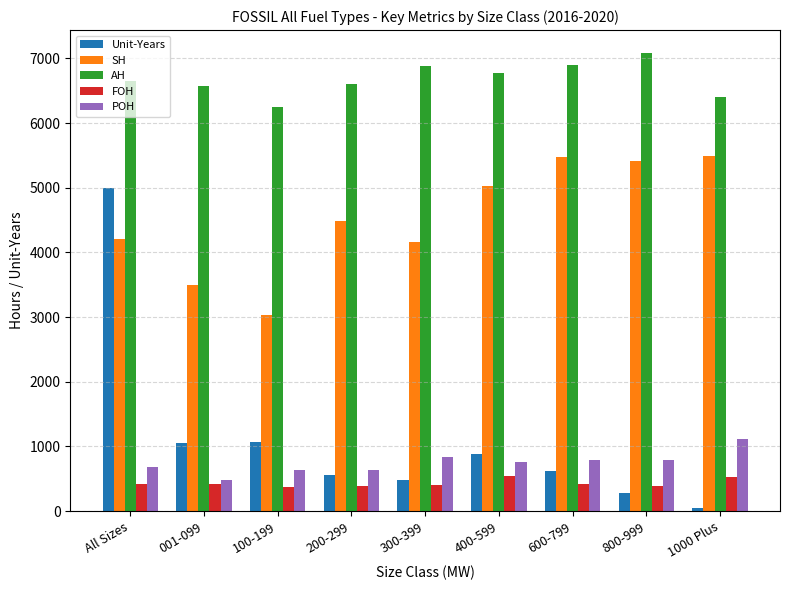

What are all the series names shown in the legend?

Unit-Years, SH, AH, FOH, POH